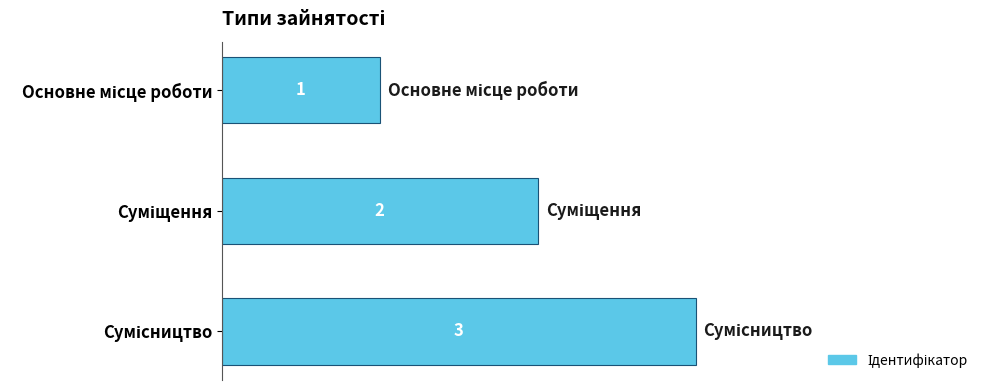

Count the number of data series in this chart.

1